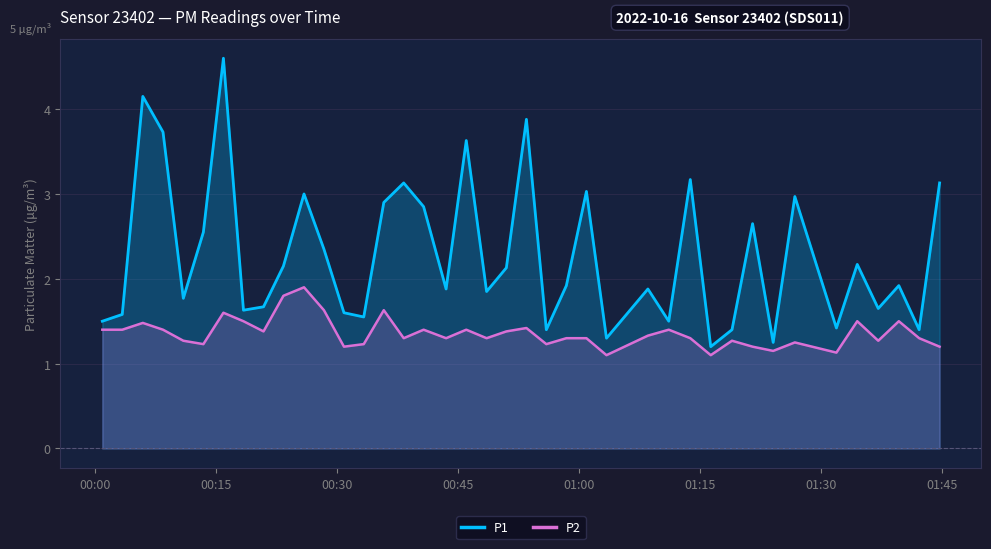

How many P2 values are between 1 and 2?

40